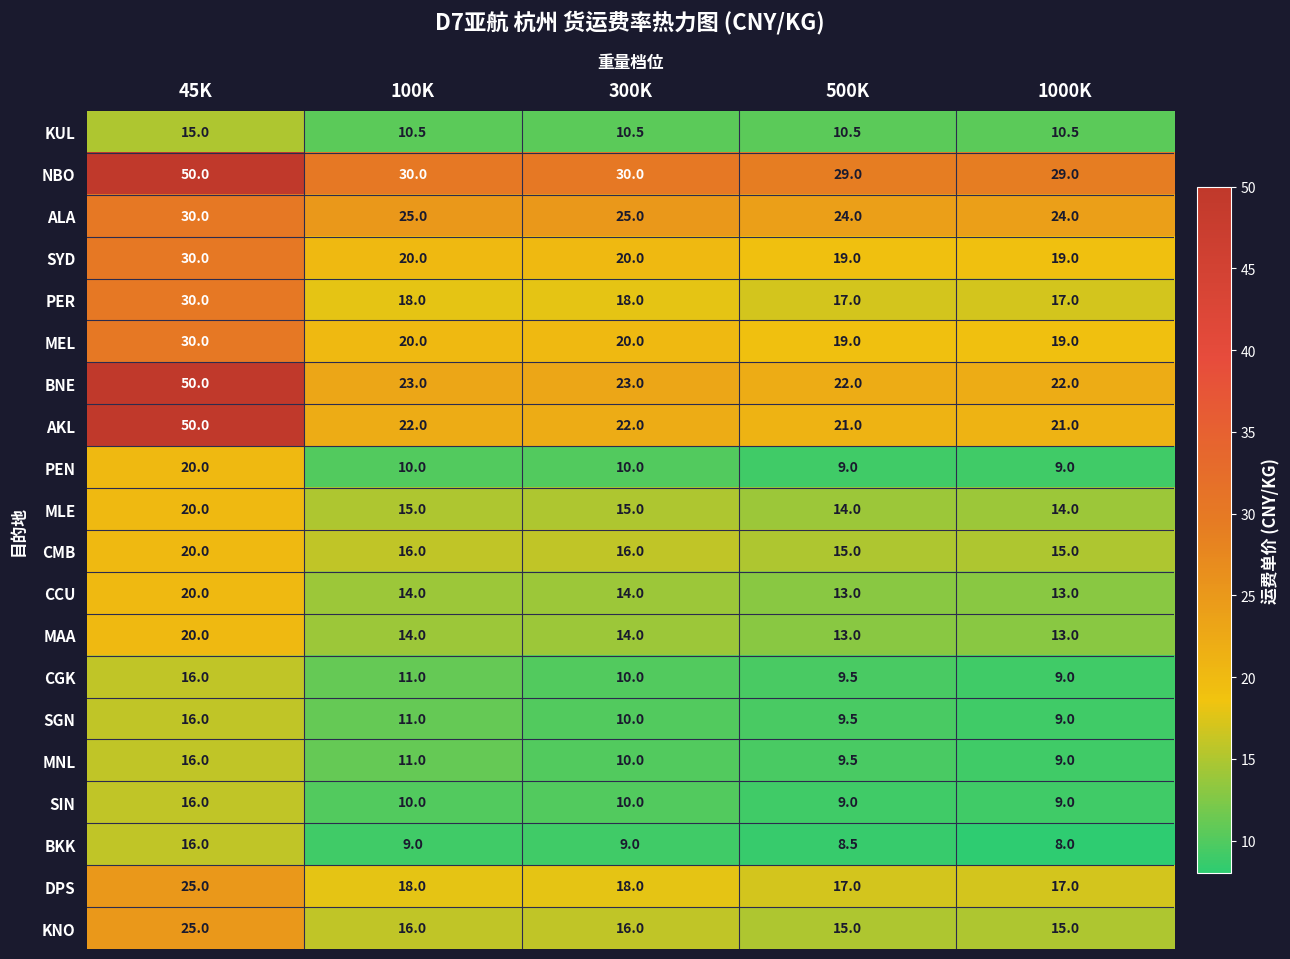

What value does the AKL series have at 100K?

22.0